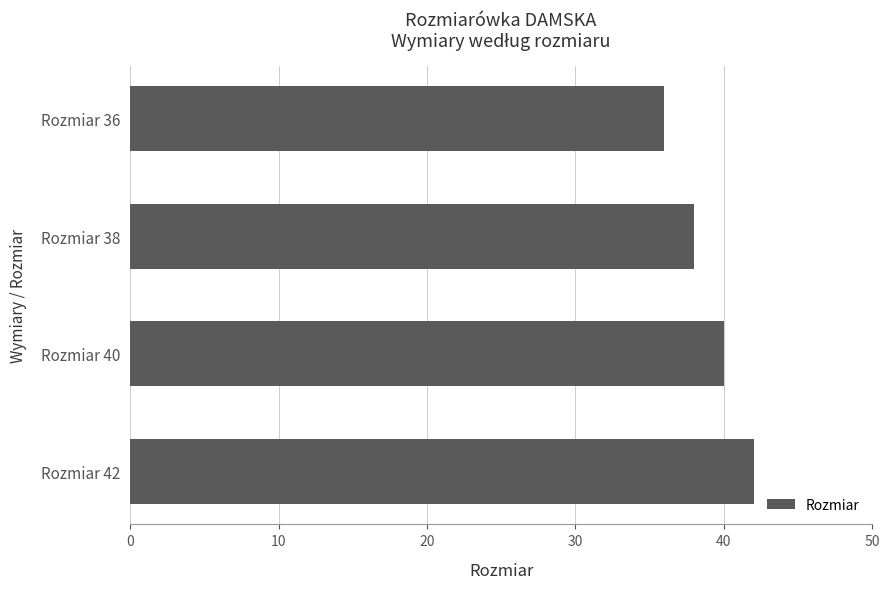

What is the value of the 2nd bar from the top?

38